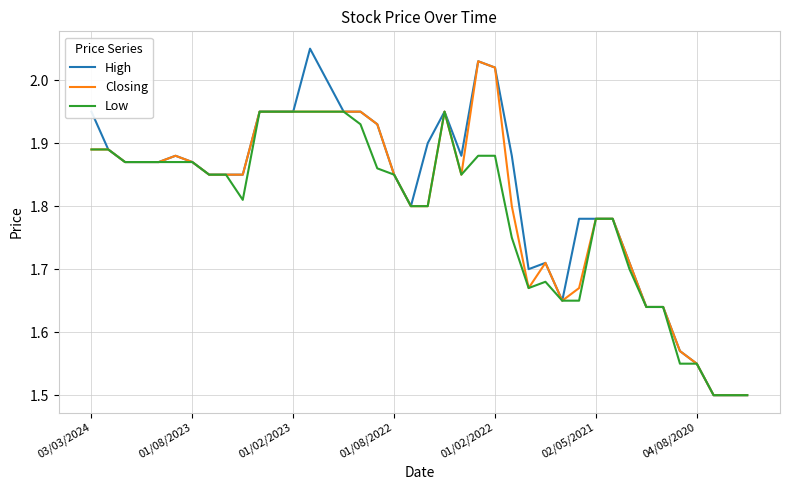

What is the lowest value of the Closing series?

1.5